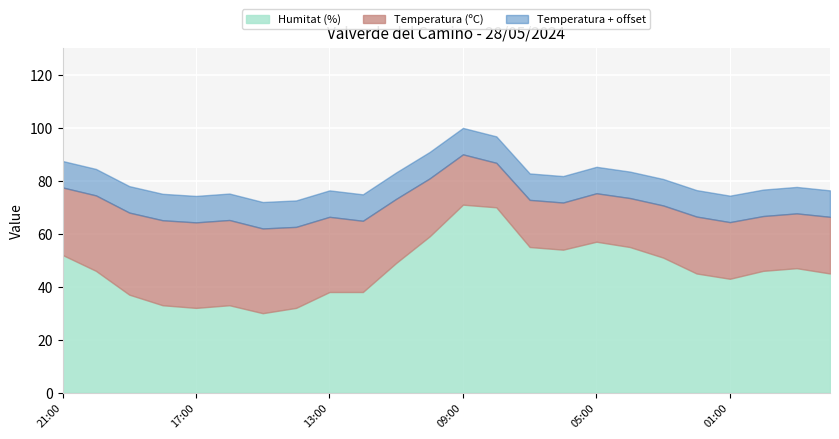

What is the minimum value shown in the chart?

16.8